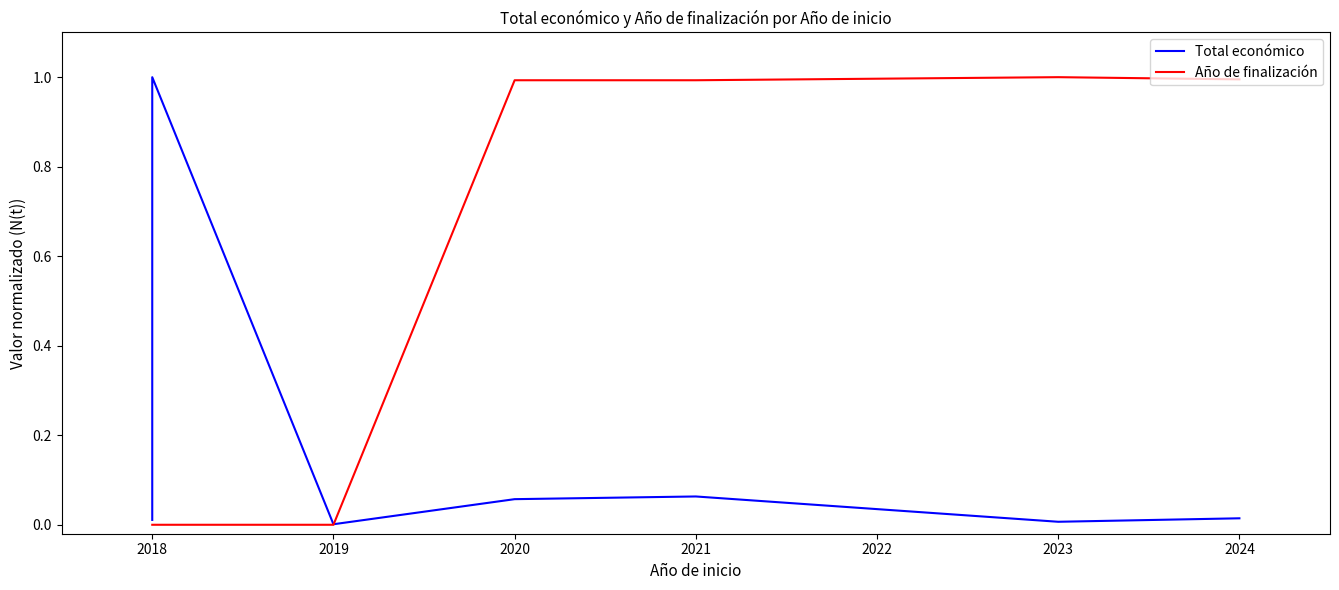

Is it true that Año de finalización equals -0.6 at 2018?

False